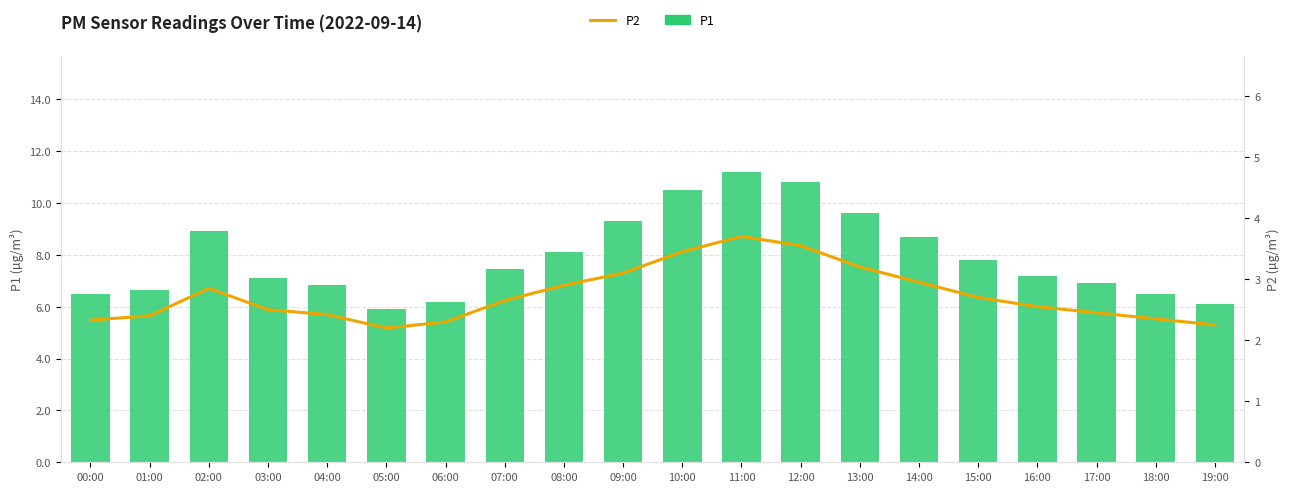

Is it true that P1 equals 6.6 at 01:00?

True